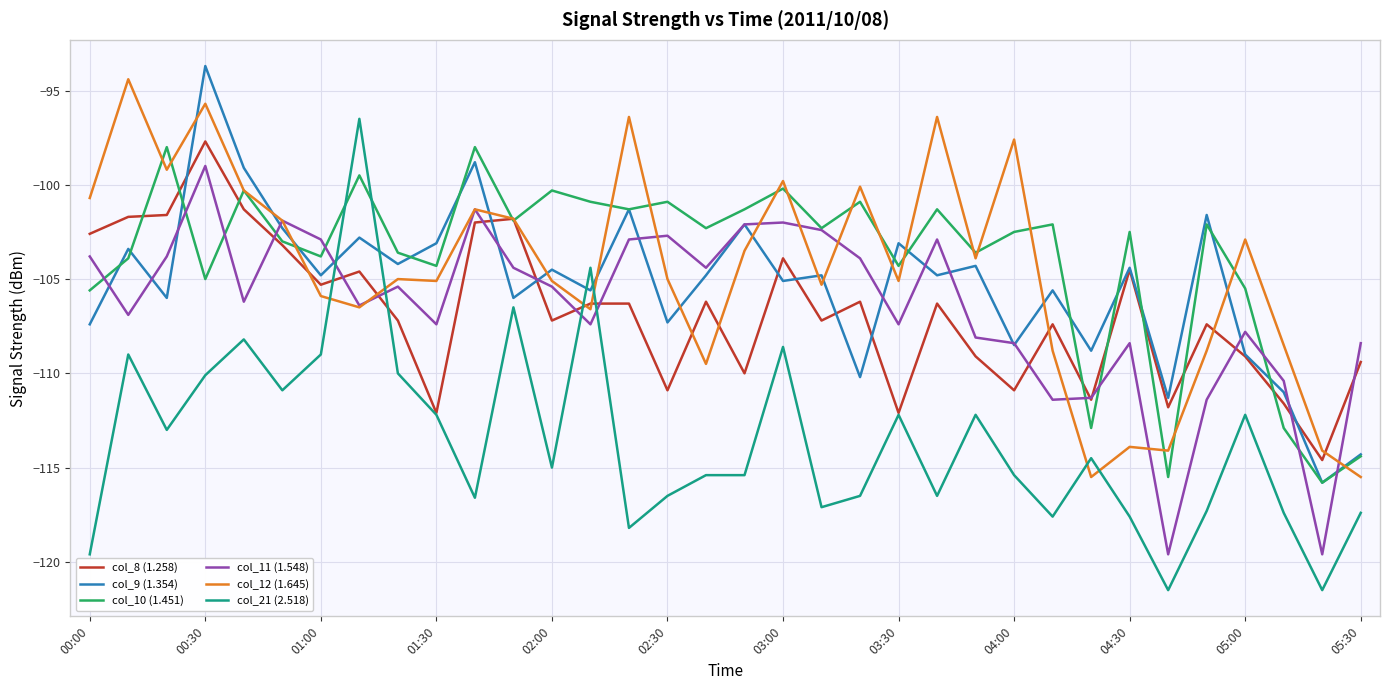

In col_10 (1.451), how many points are higher than both neighbors (excluding endpoints)?

12